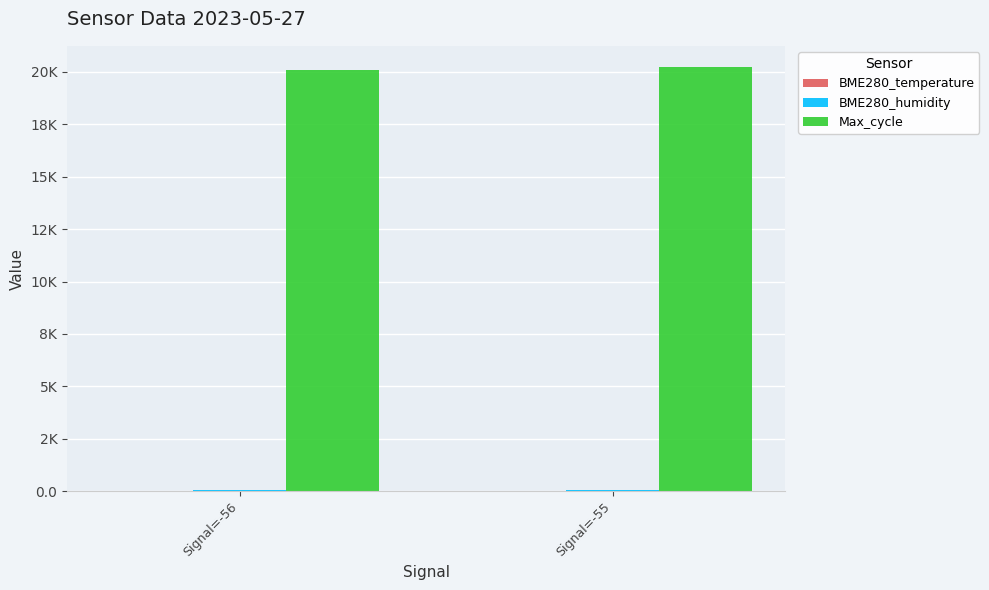

Is it true that BME280_temperature equals 17.5 at Signal=-56?

True